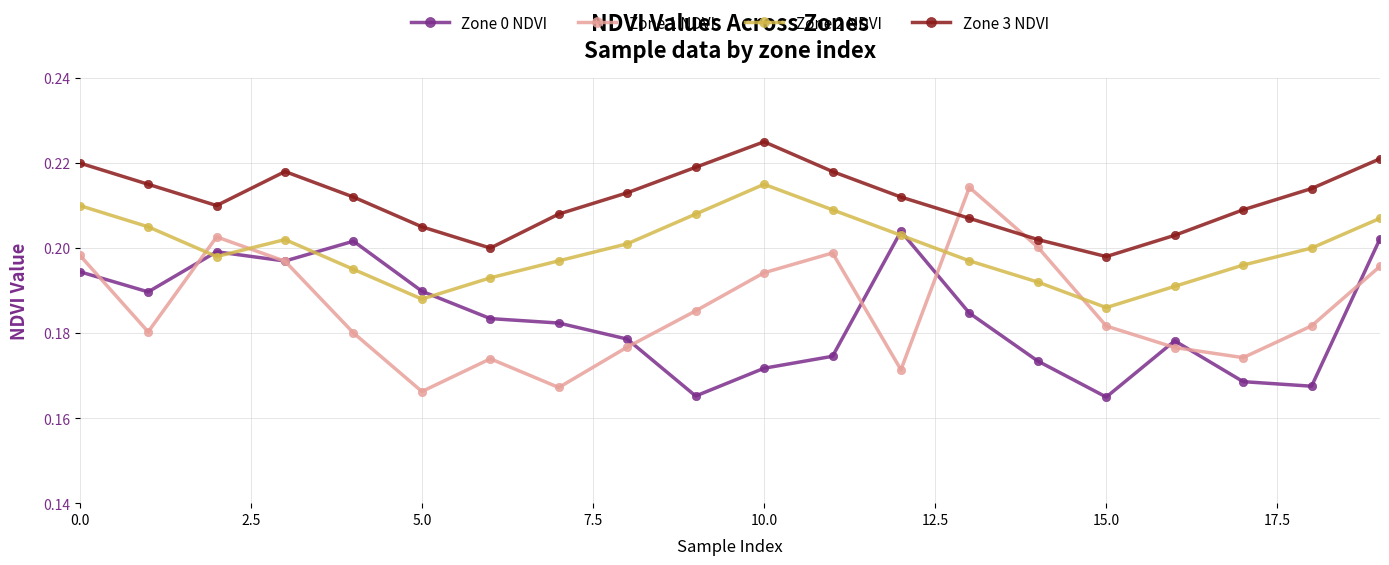

Which series has the largest range (max minus min)?

Zone 1 NDVI